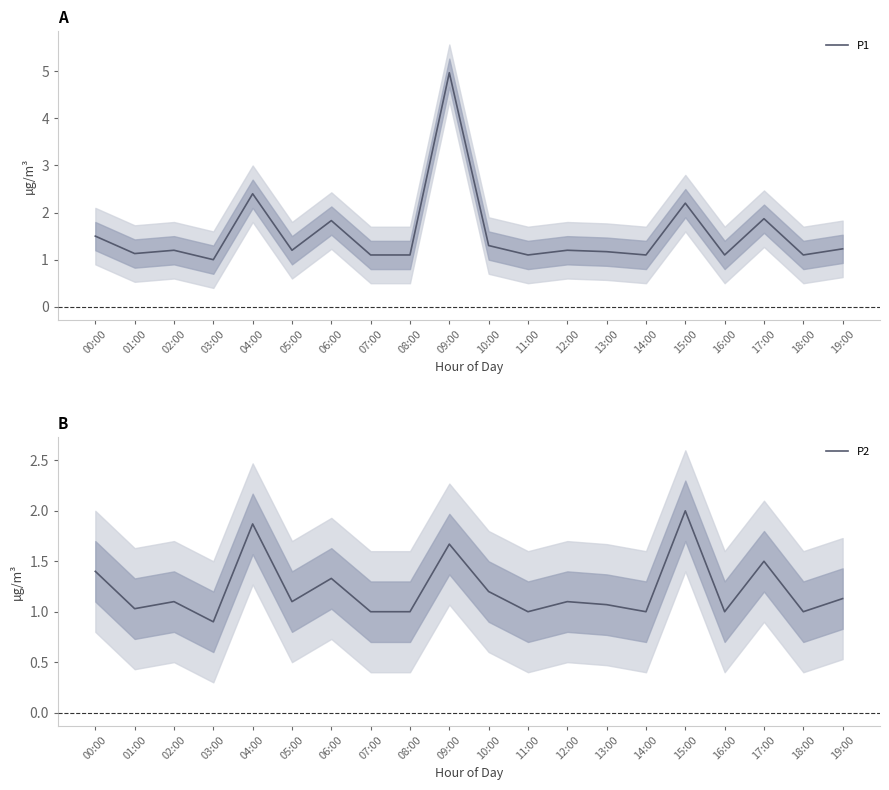

How many data points in P1 are above 1?

19